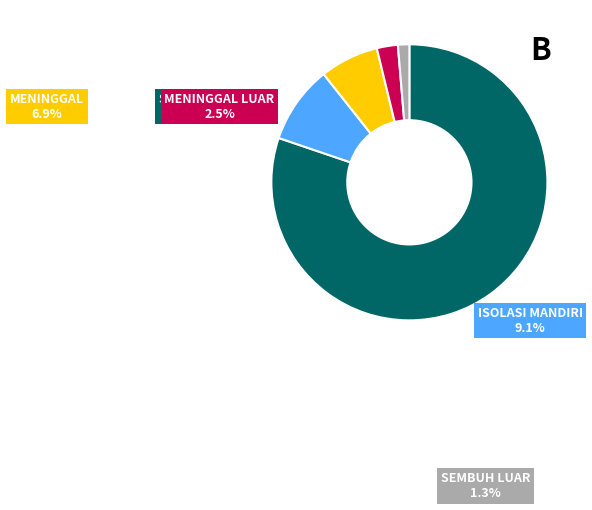

Which slice is the smallest?

SEMBUH LUAR